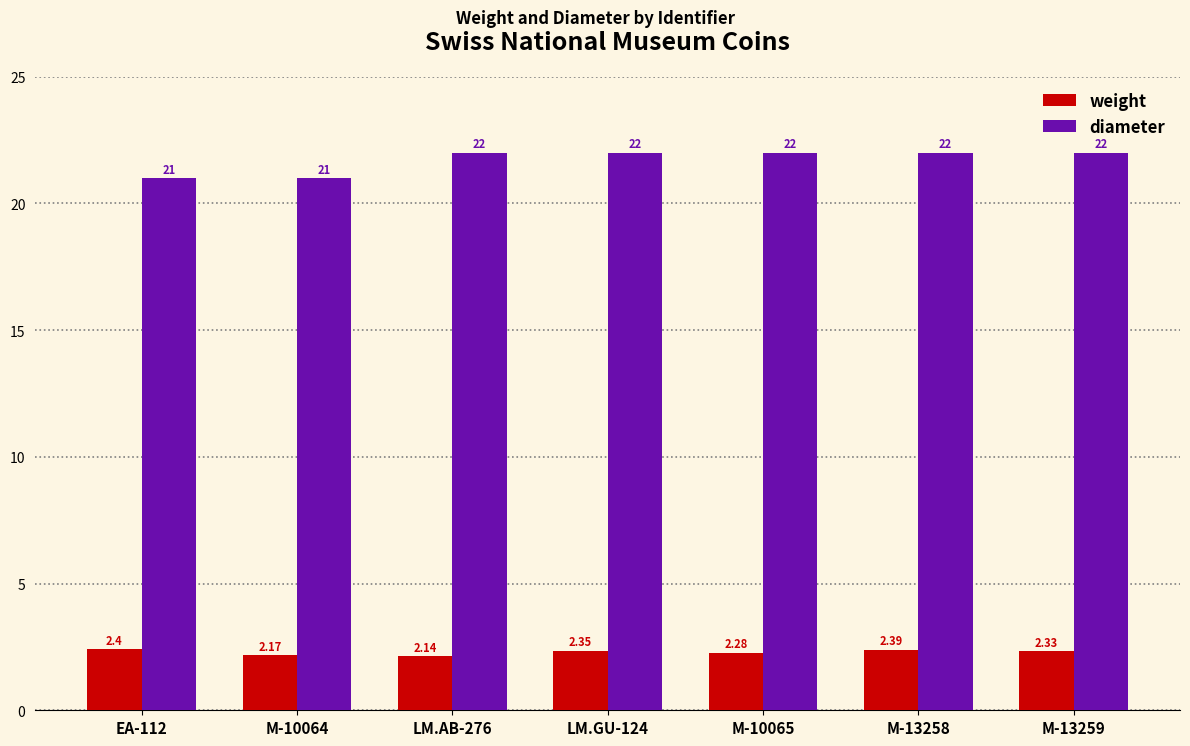

What is the value of the diameter bar at the 1st from the left?

21.0